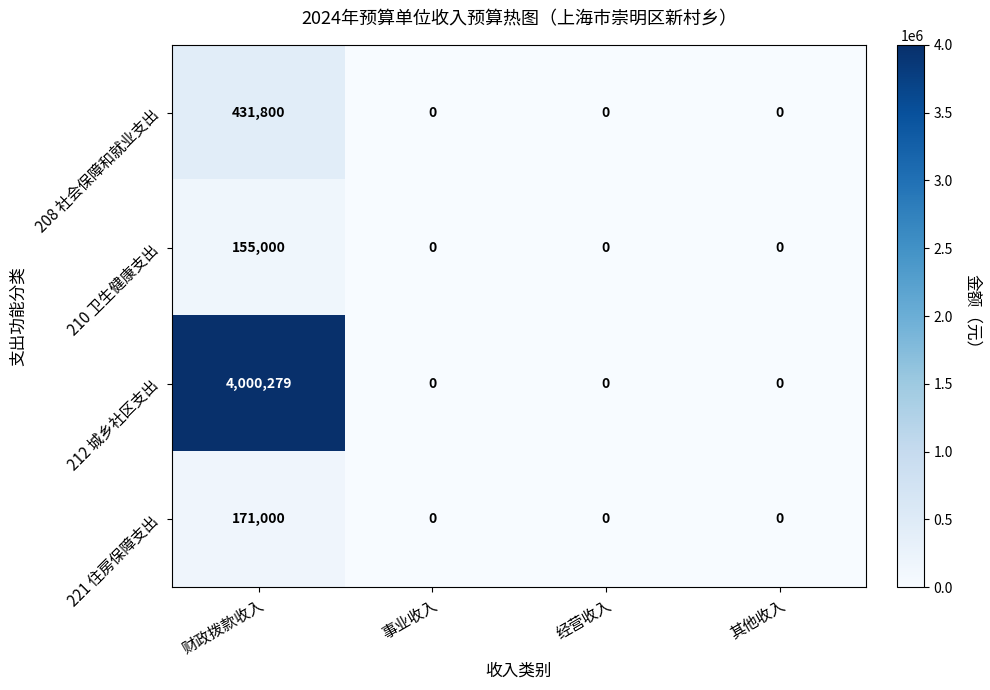

What is the difference between the maximum and minimum values in the 210 卫生健康支出 series?

155000